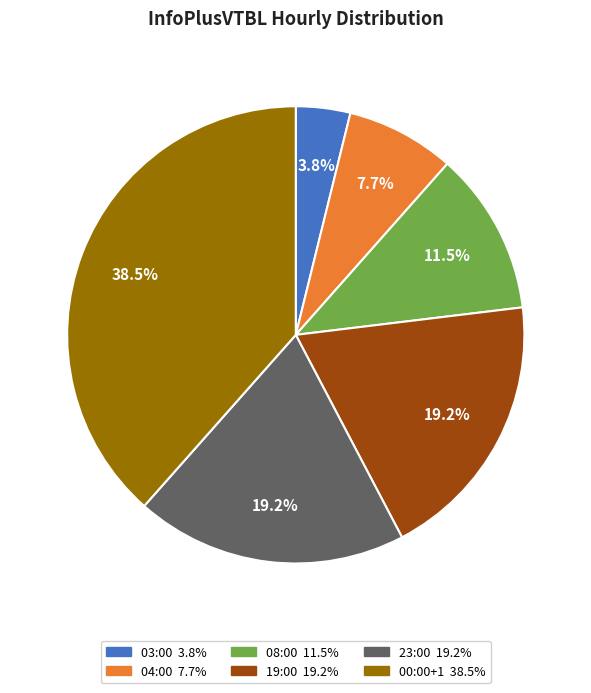

Which slice is the smallest?

03:00